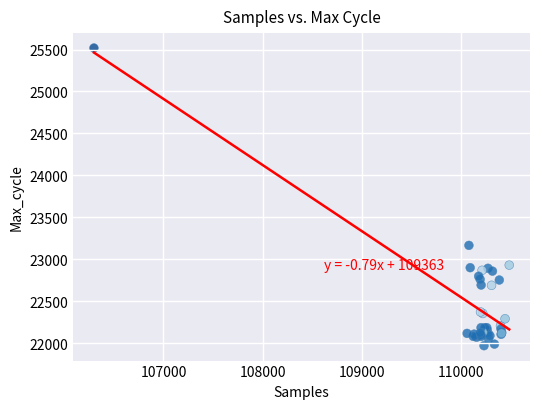

What Y value in the scatter plot is closest to 23743?

23165